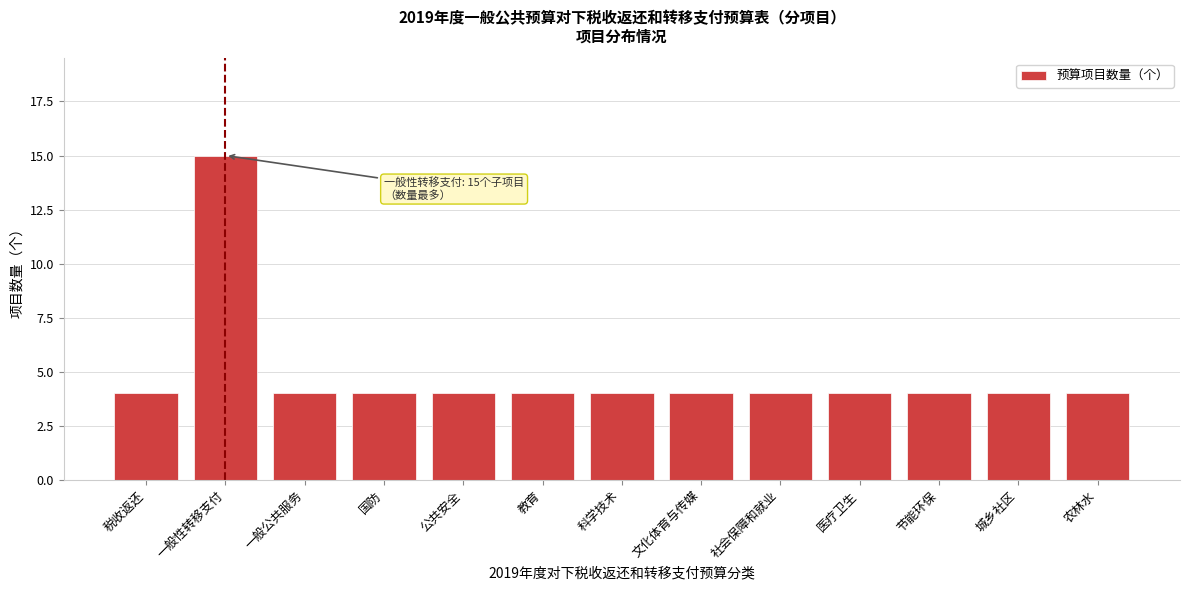

Reading right to left, extract all data points from this chart.

农林水=4	城乡社区=4	节能环保=4	医疗卫生=4	社会保障和就业=4	文化体育与传媒=4	科学技术=4	教育=4	公共安全=4	国防=4	一般公共服务=4	一般性转移支付=15	税收返还=4